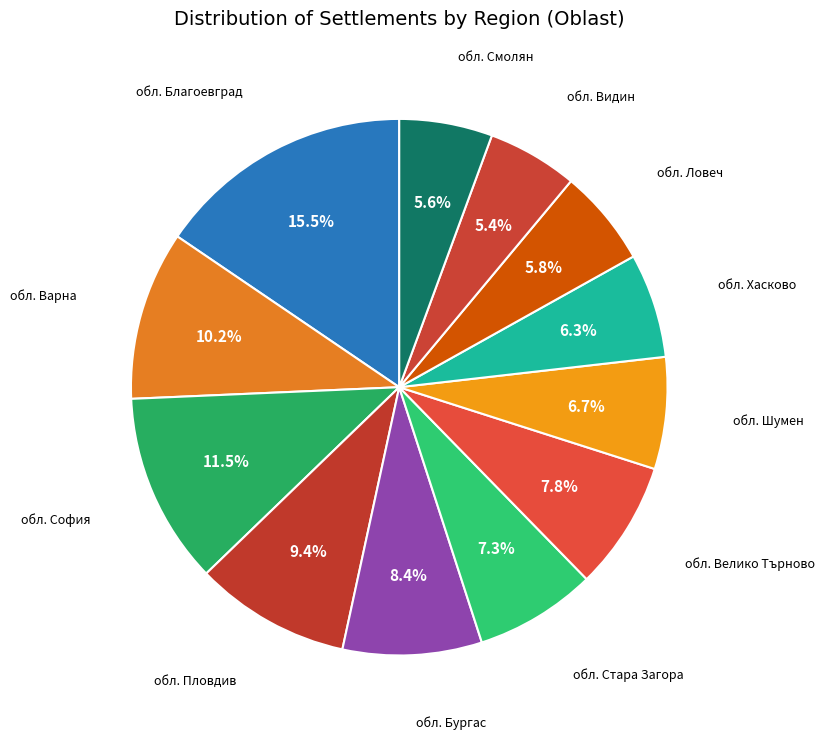

What is the ratio of the value at обл. Пловдив to the value at обл. Велико Търново?

1.2